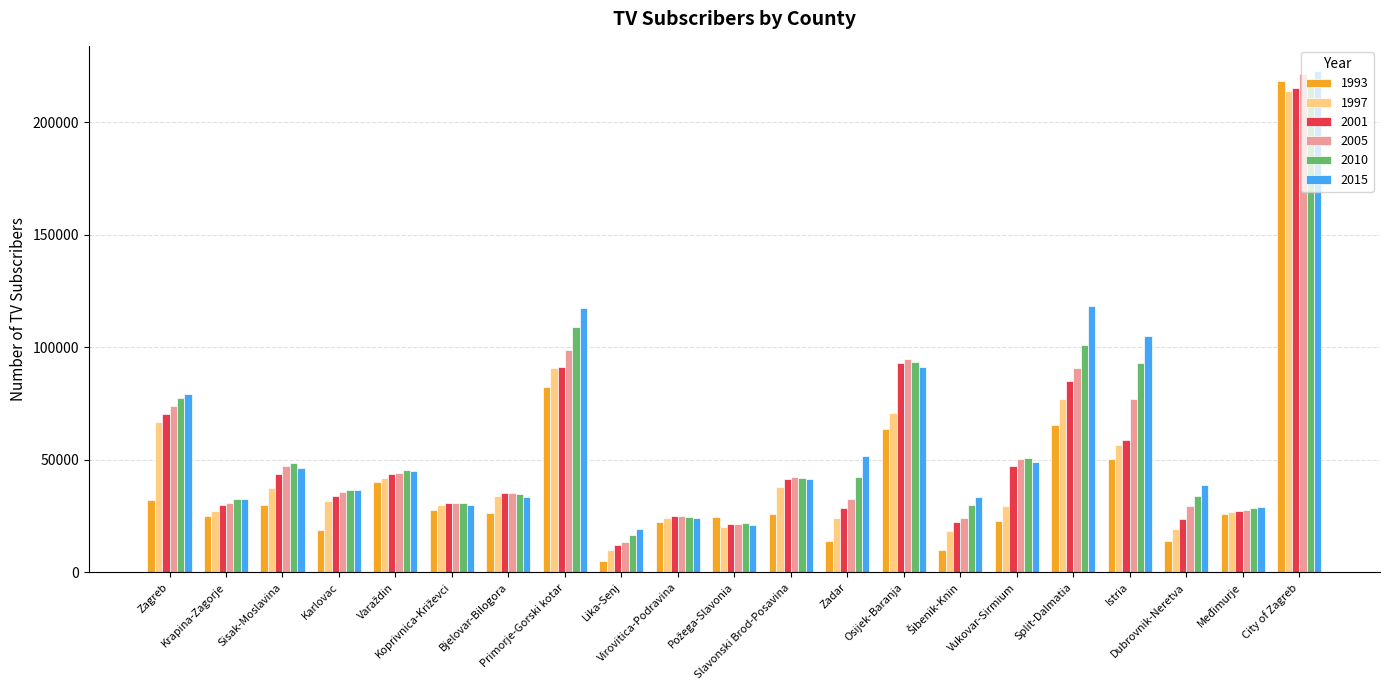

What is the total value across all series at Primorje-Gorski kotar?

589490